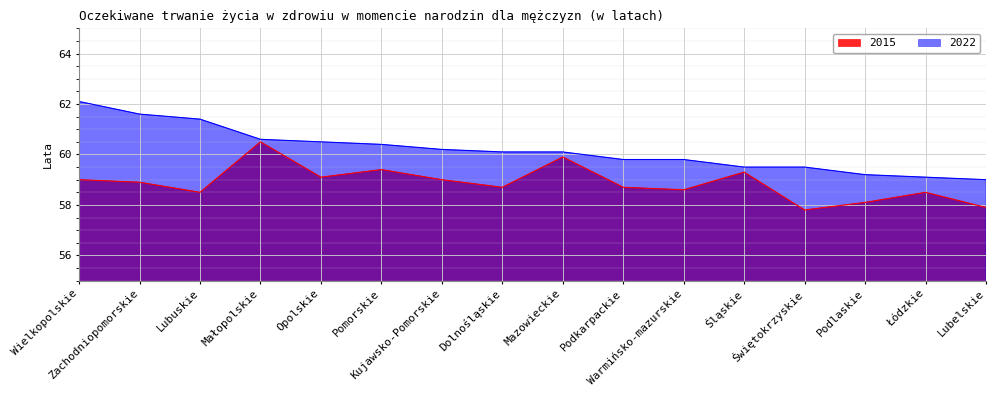

Rank the series by their average value, from highest to lowest.

2022, 2015